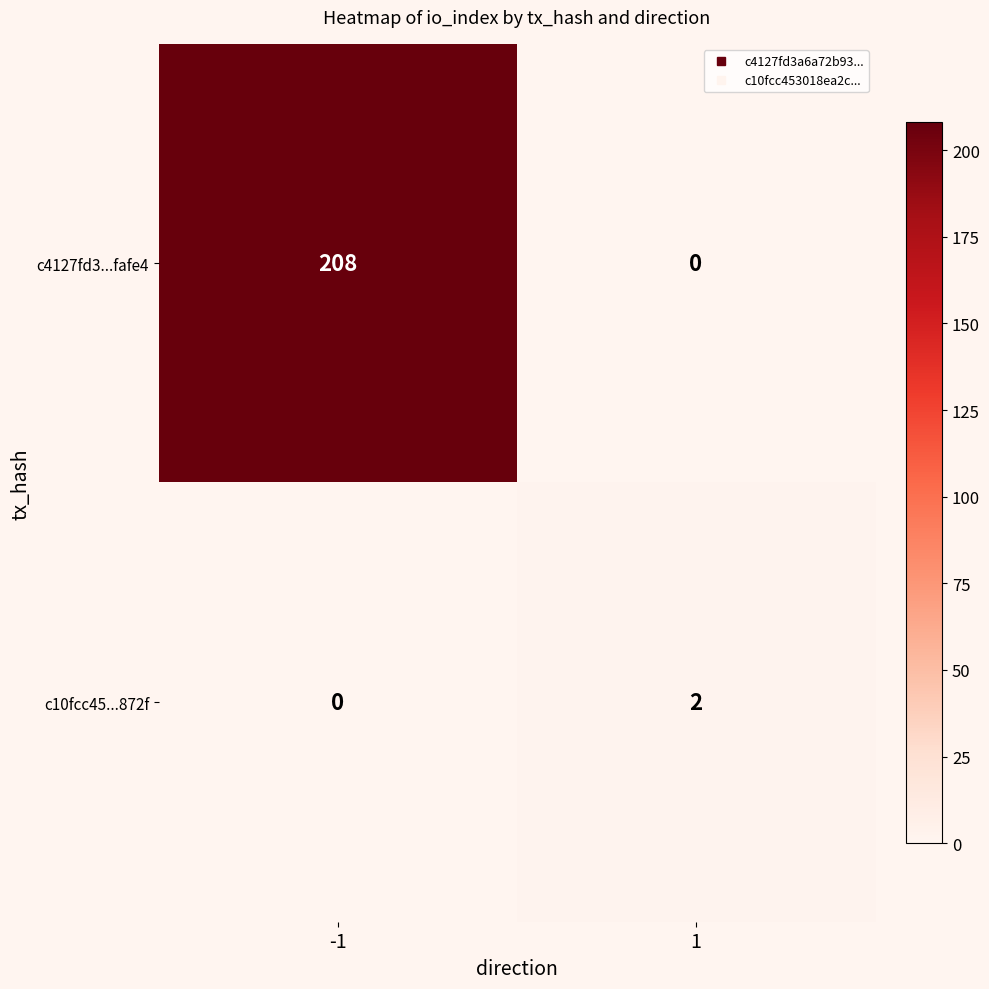

Between -1 and 1, which series saw the biggest shift?

c4127fd3...fafe4